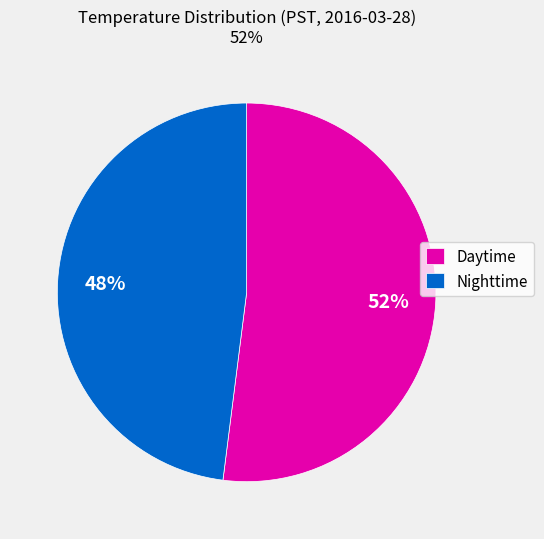

What percentage is the Daytime slice, to the nearest percent?

52%